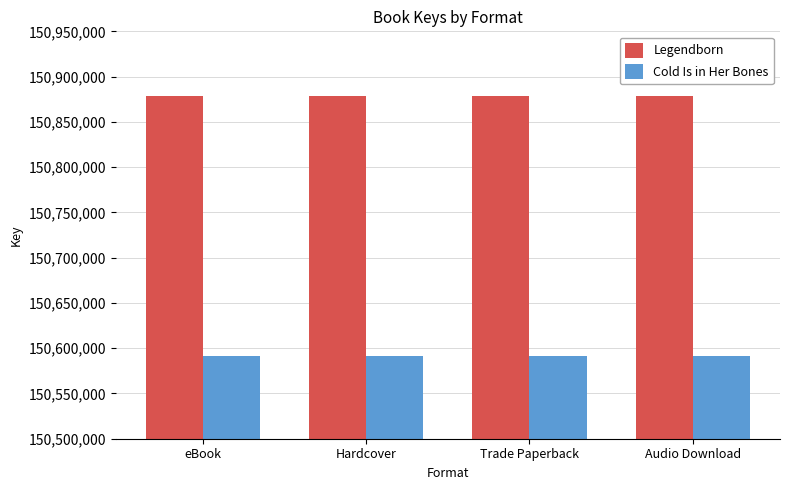

The value of Cold Is in Her Bones at Hardcover is 58934478. True or false?

False